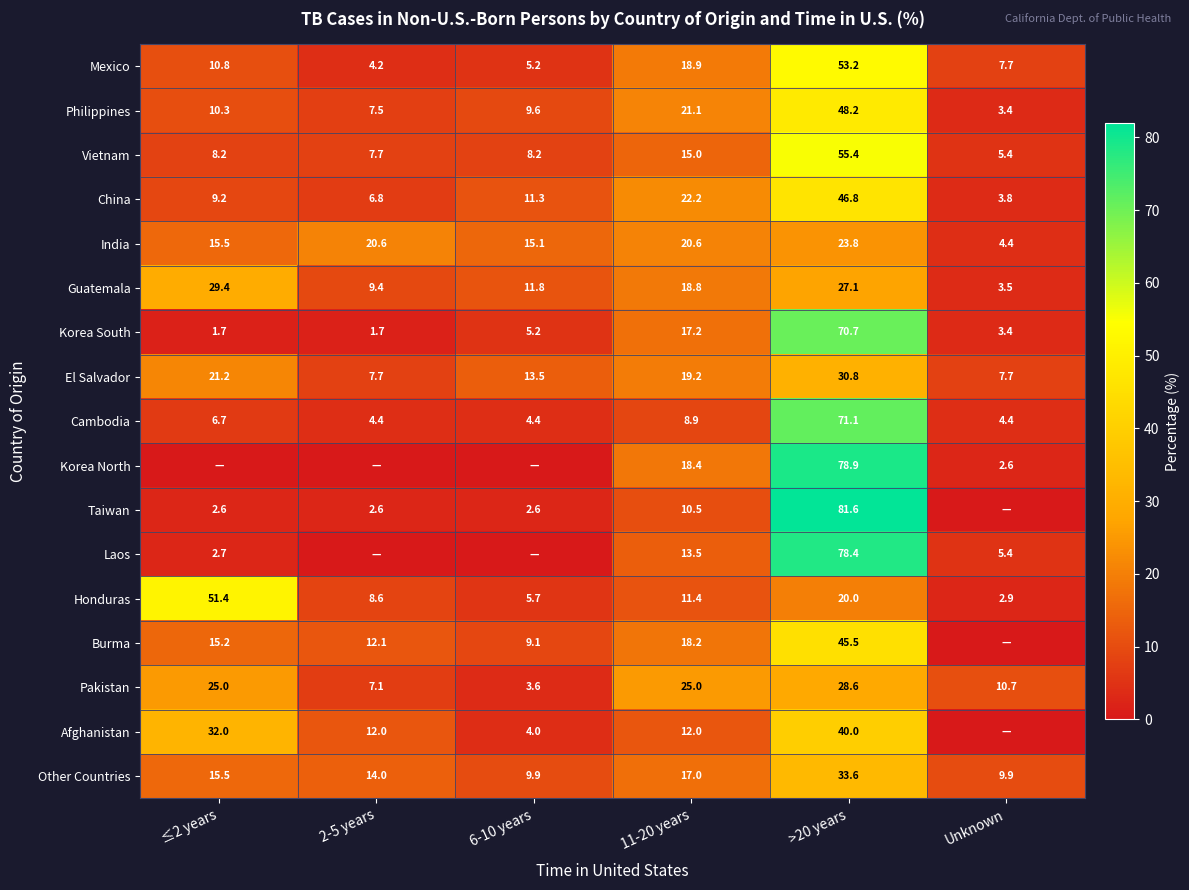

Between 11-20 years and 6-10 years, which is larger?

11-20 years